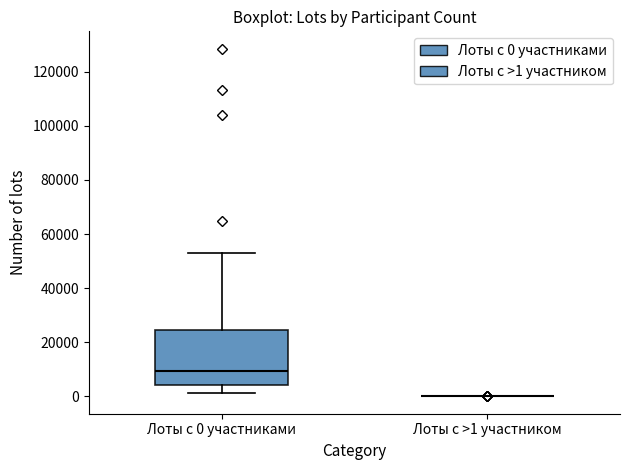

Reading left to right, read every box against the y-axis: the position of its median line, the range the box covers, and the ends of its whiskers. The values are not printed on the chart, so give them approximately, as read against the axis.

Лоты с 0 участниками: median 10000, box 4000 to 24000, whiskers 2000 to 52000
Лоты с >1 участником: box collapsed to a line at 0, whiskers 0 to 0